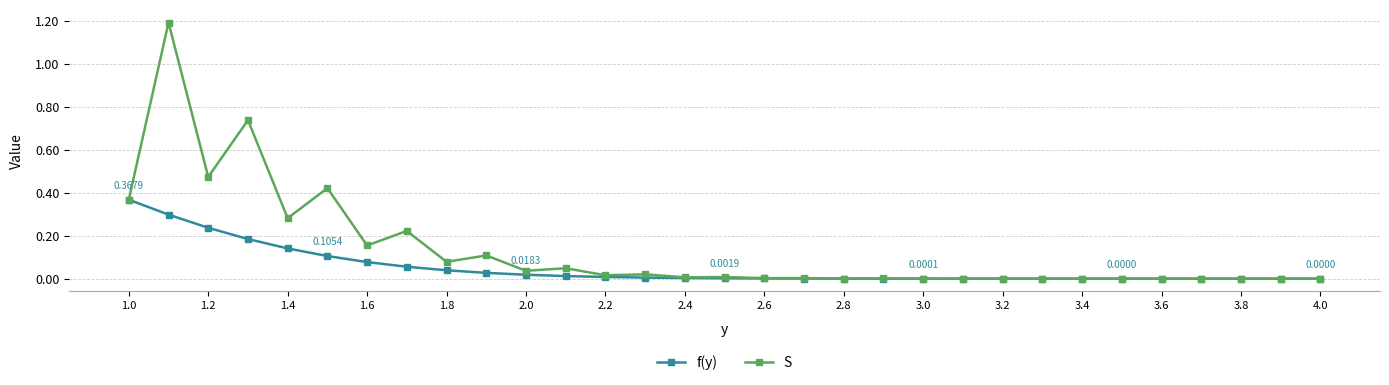

List the series in order of their overall mean, lowest first.

f(y), S